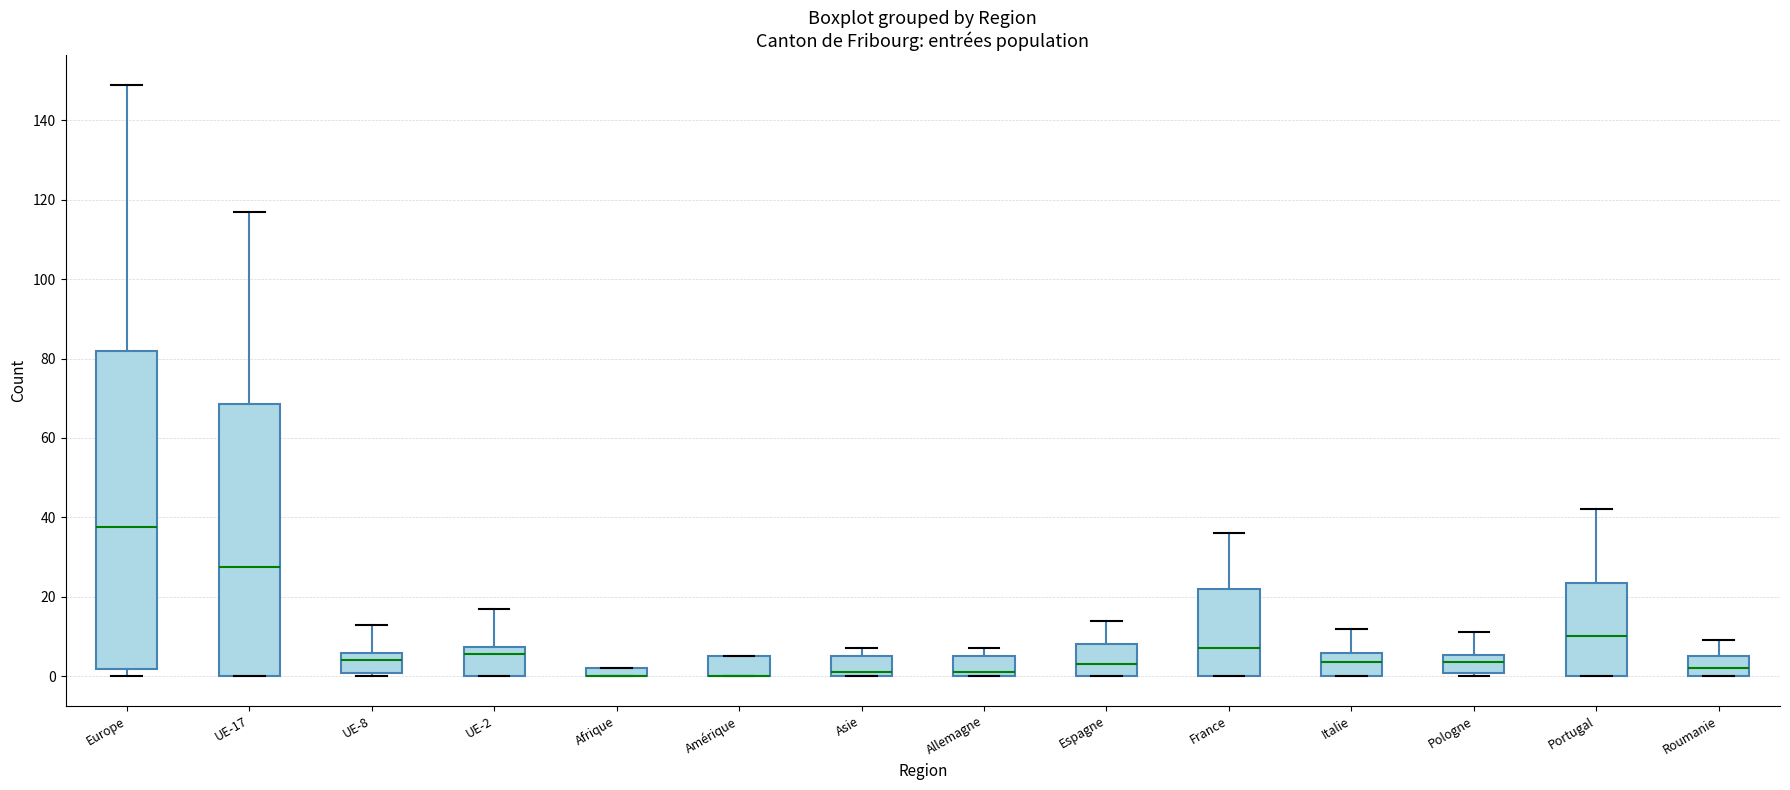

Where is the upper edge of the box for UE-17 on the y-axis? The values are not printed on the chart, so give them approximately, as read against the axis.

68